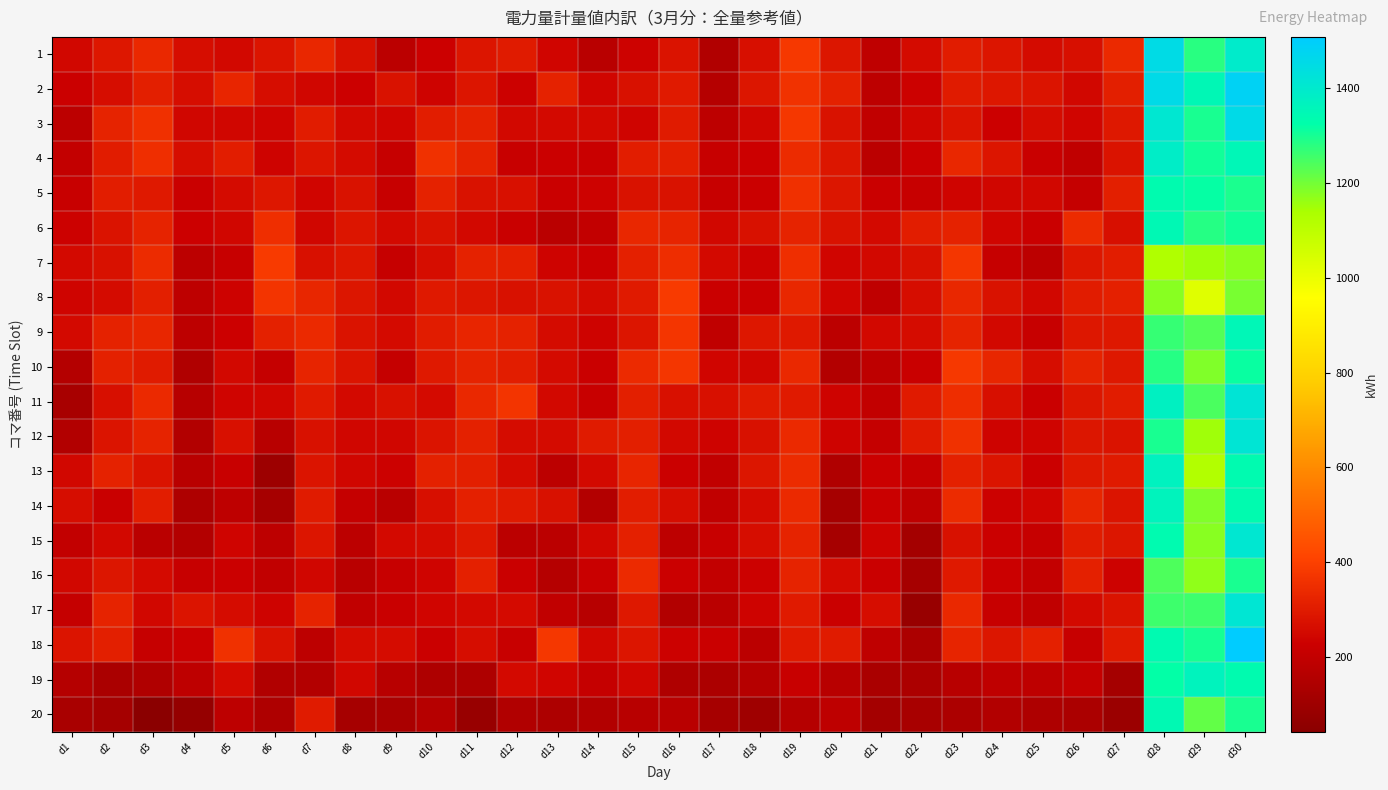

At how many categories does at least one series exceed 1470?

1